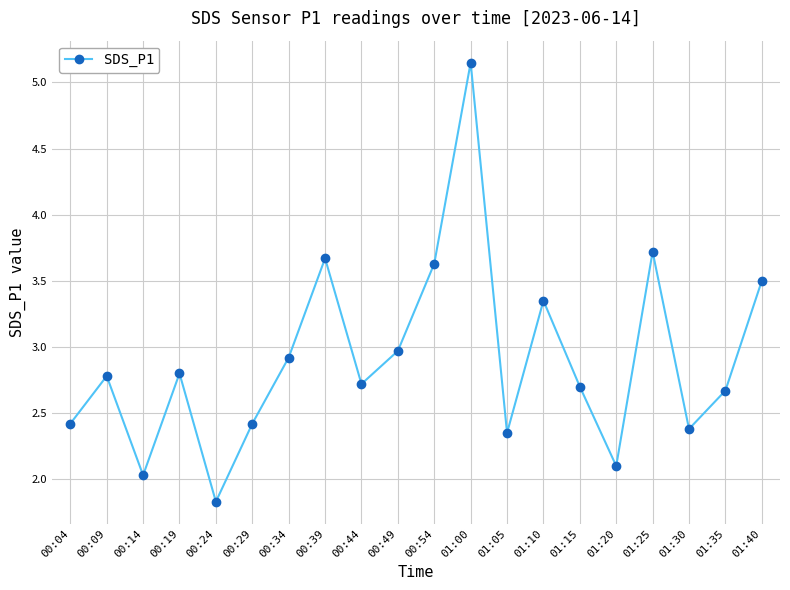

Is it true that the value at 00:34 is 4.2?

False